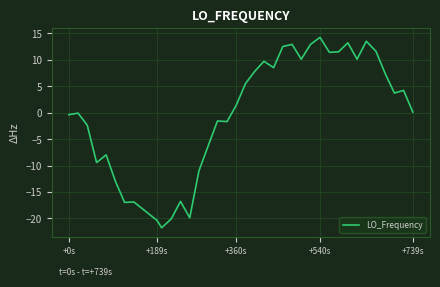

What is the difference between the maximum and minimum values?

36.0